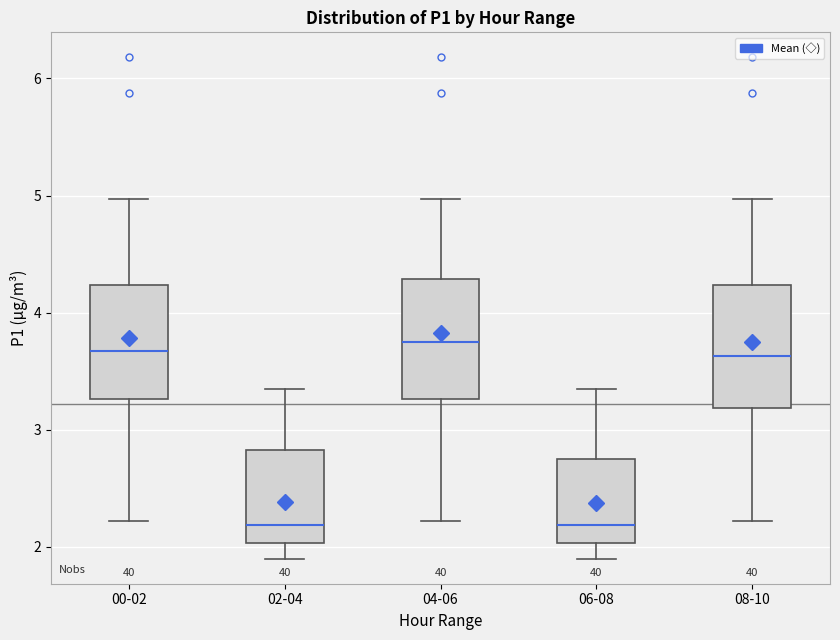

Where is the upper edge of the box for 06-08 on the y-axis? The values are not printed on the chart, so give them approximately, as read against the axis.

2.8